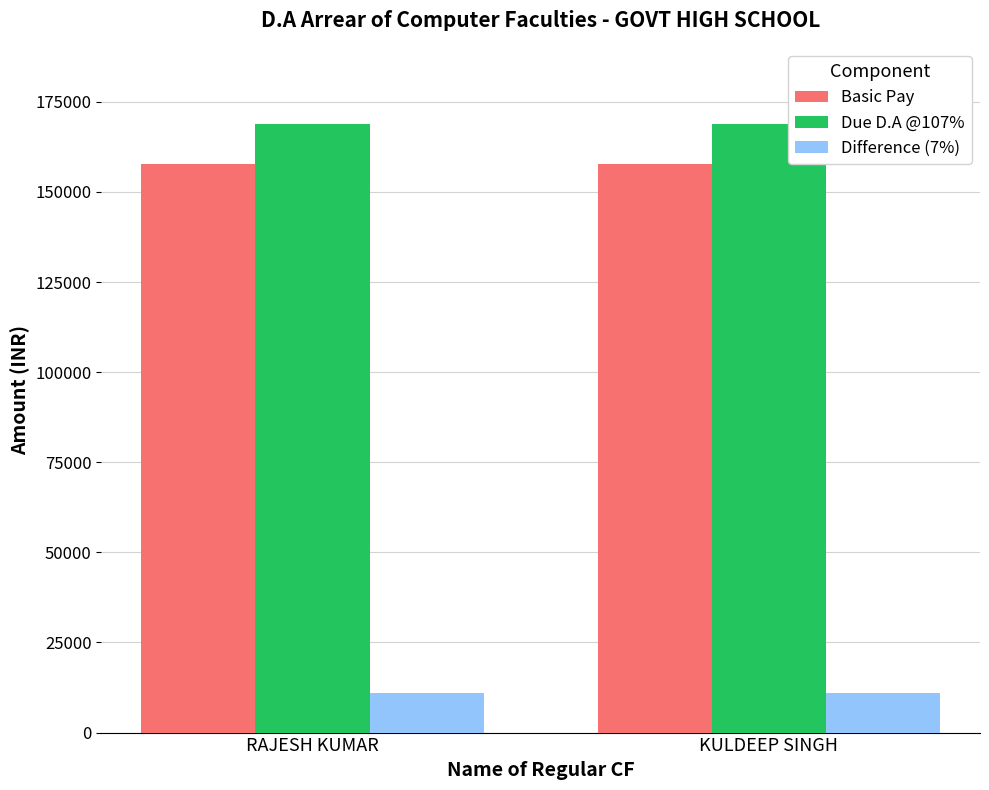

What position from the right is KULDEEP SINGH?

1